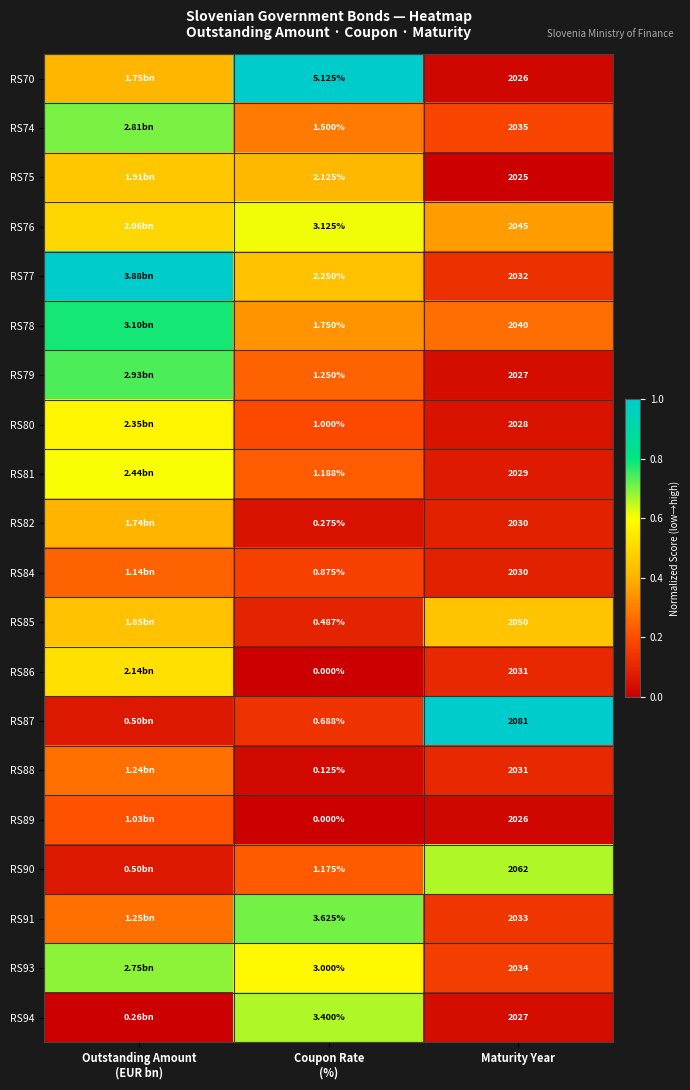

Between Maturity Year and Outstanding Amount
(EUR bn), which is larger?

Outstanding Amount
(EUR bn)